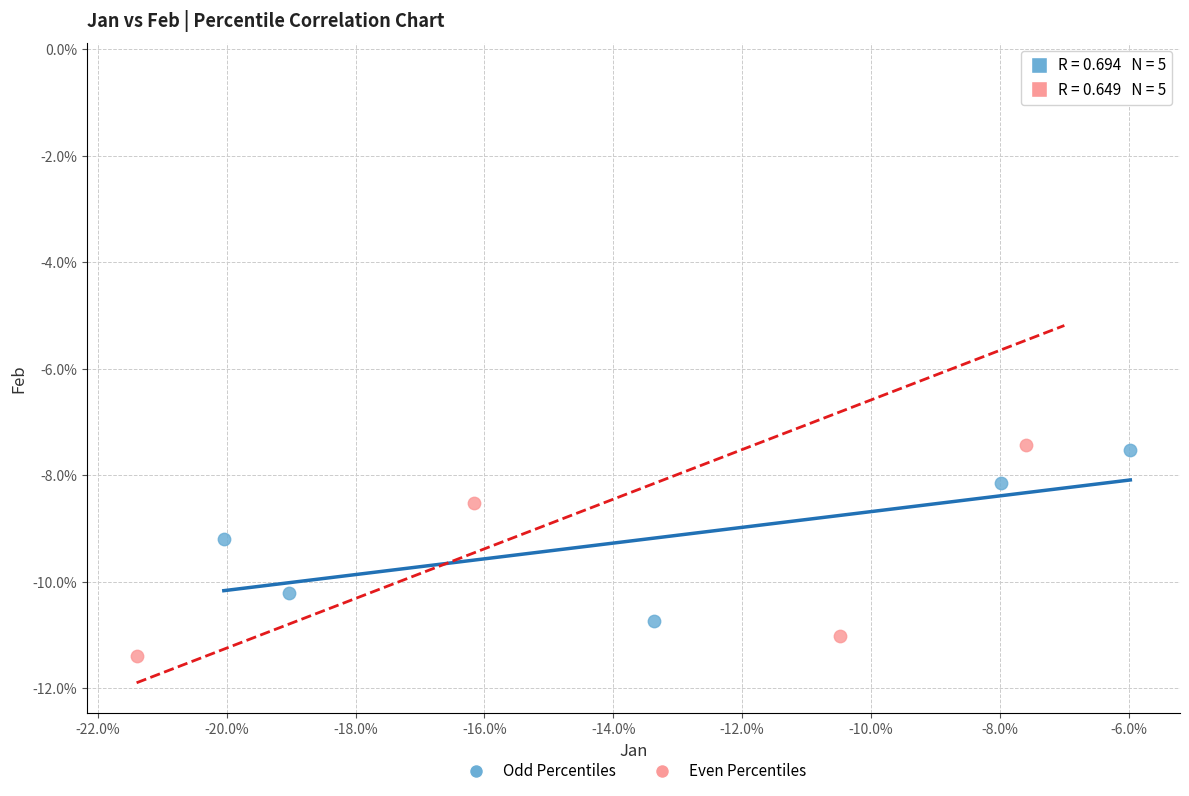

What are all the series names shown in the legend?

Odd Percentiles, Even Percentiles